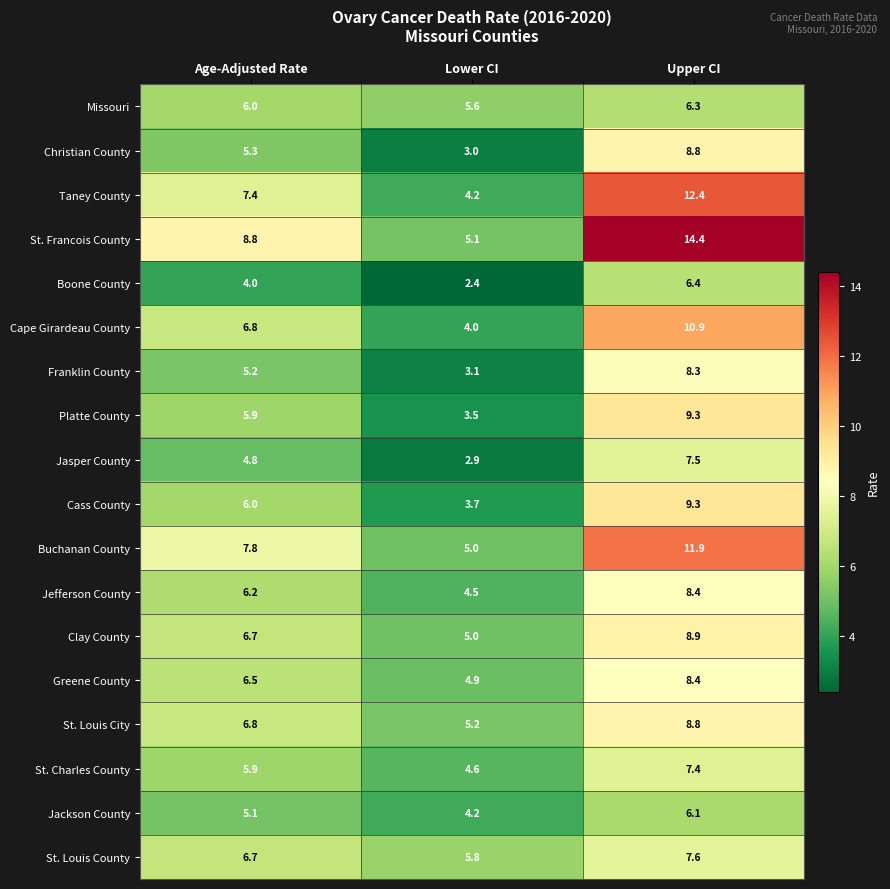

Which series has the largest range (max minus min)?

St. Francois County